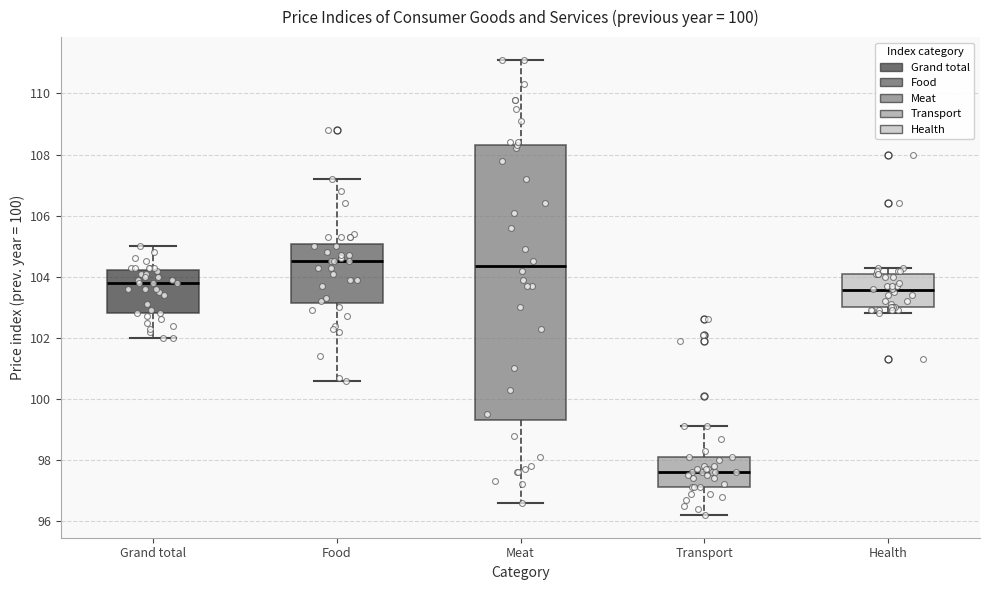

Which box has the lowest median line?

Transport